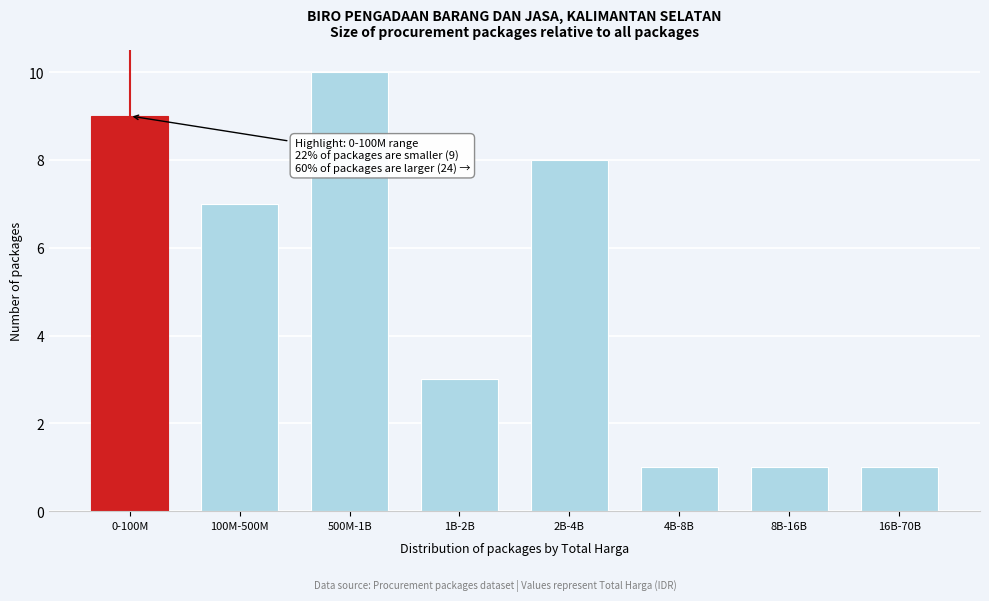

Reading right to left, list all the values displayed in this chart.

16B-70B=1	8B-16B=1	4B-8B=1	2B-4B=8	1B-2B=3	500M-1B=10	100M-500M=7	0-100M=9